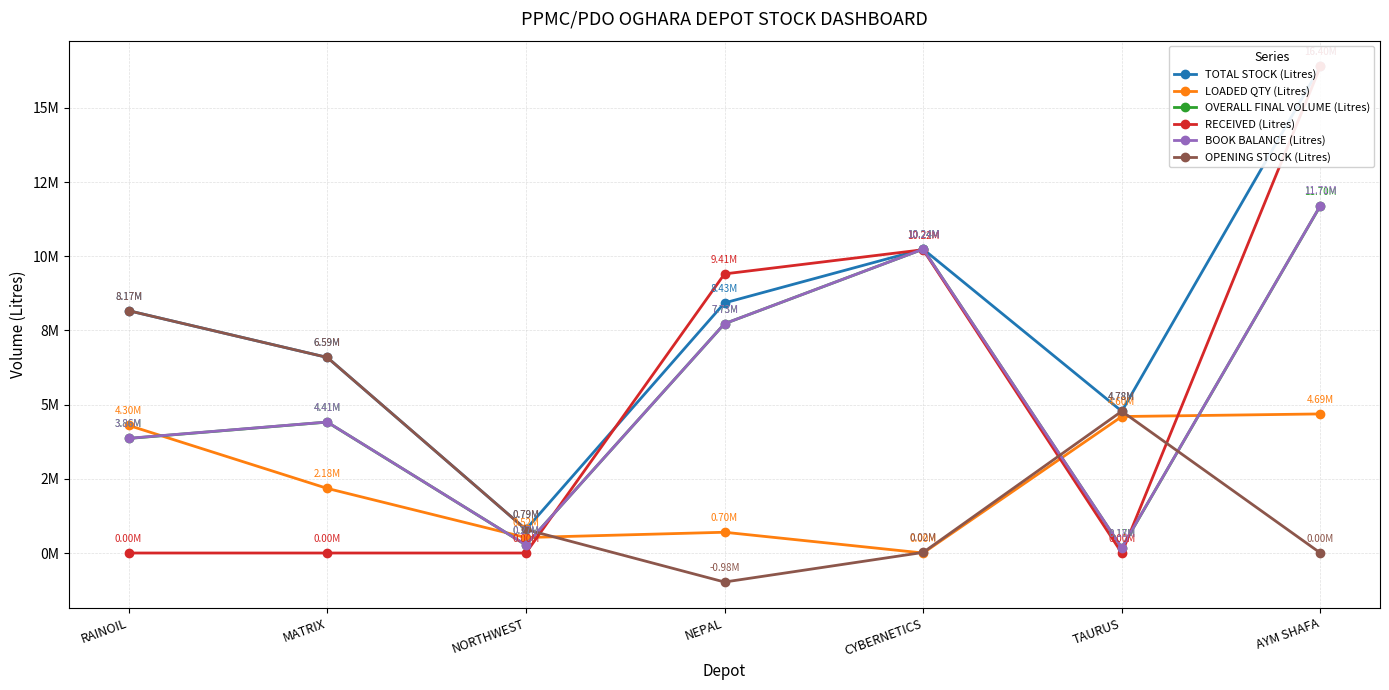

Is the value of OVERALL FINAL VOLUME (Litres) at NORTHWEST greater than the value of TOTAL STOCK (Litres) at NORTHWEST?

No